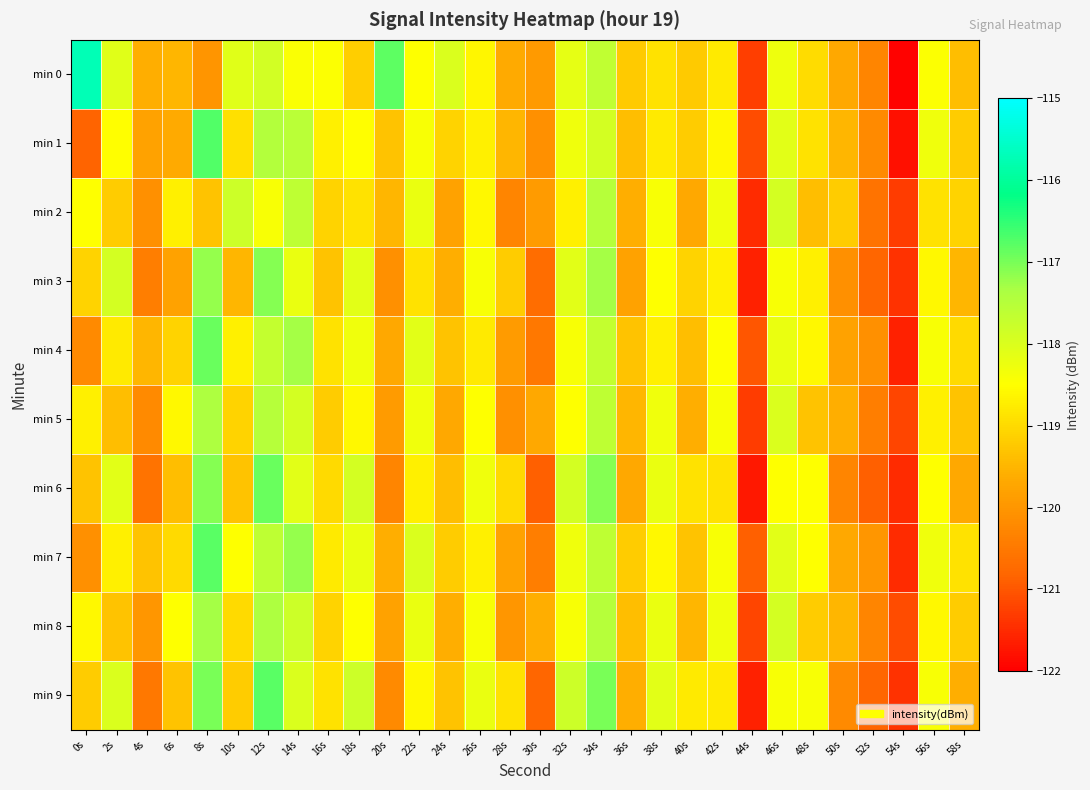

At which category is the sum across all series the highest?

12s